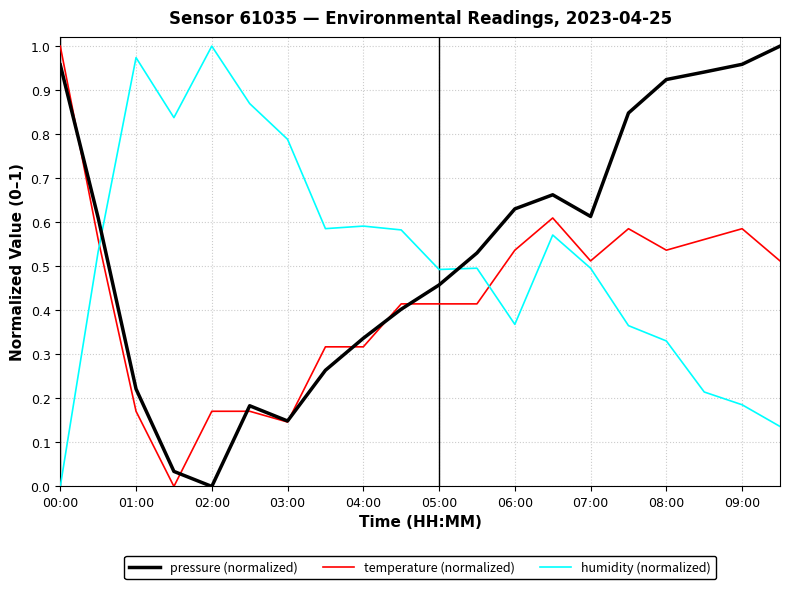

After their last crossing, which series has the higher values: temperature (normalized) or humidity (normalized)?

temperature (normalized)